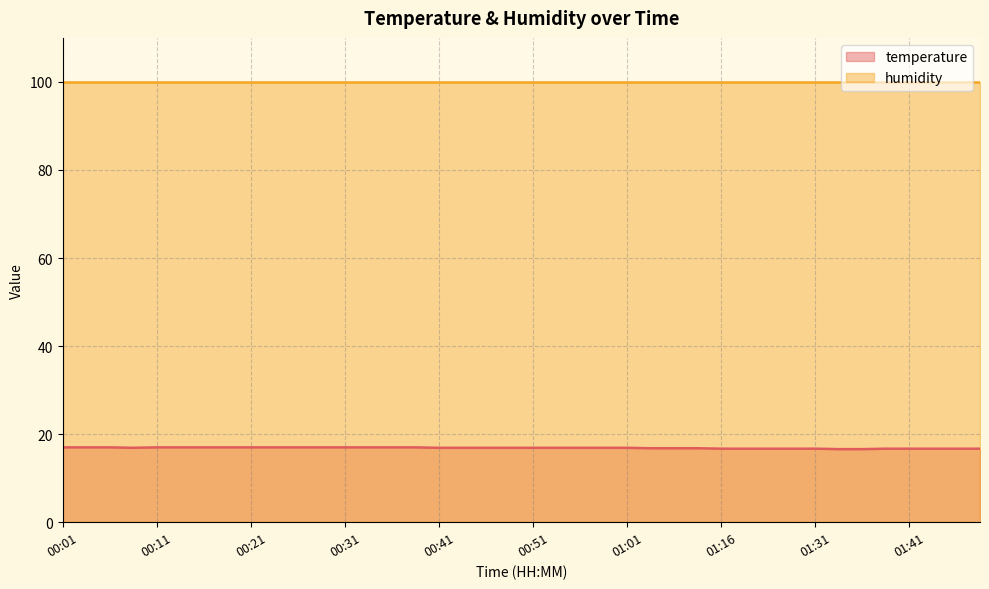

What is the ratio of the value at 00:43 to the value at 01:33?

1.0